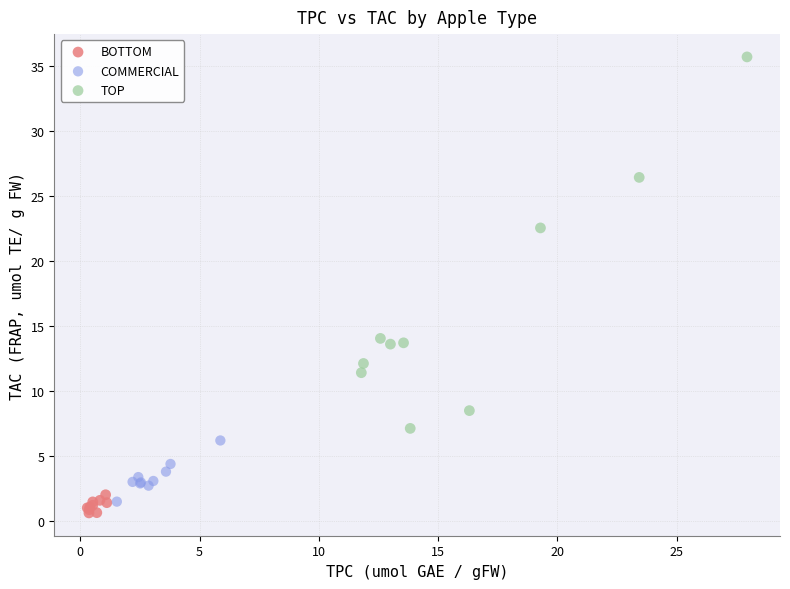

Which series reaches the maximum Y coordinate?

TOP